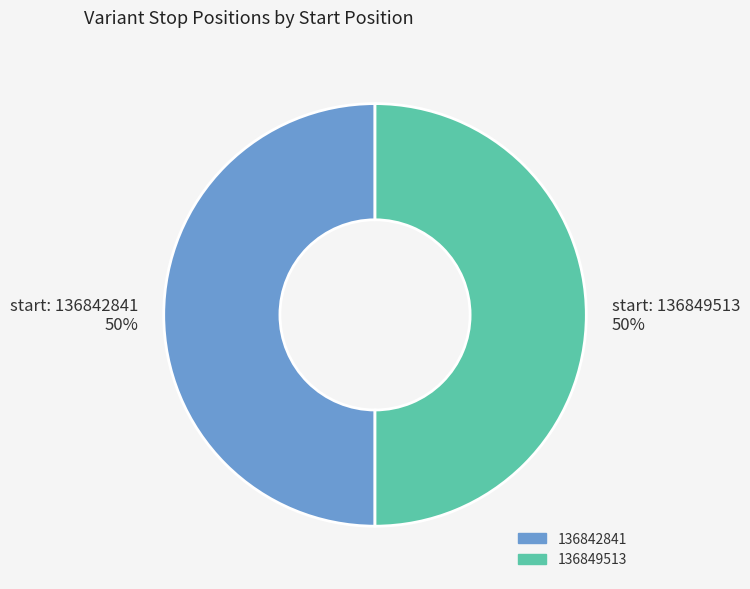

To the nearest percent, what is the average slice percentage?

50%